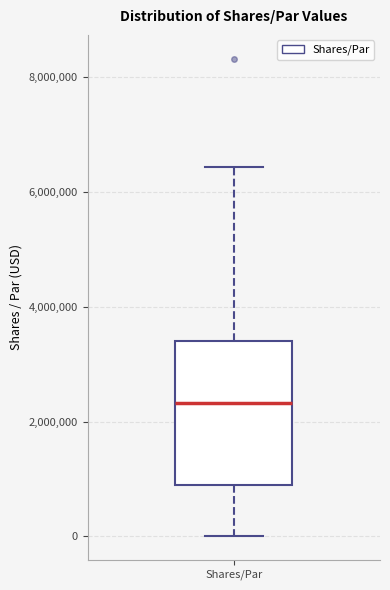

Where does the upper whisker of the box for Shares/Par end on the y-axis? The values are not printed on the chart, so give them approximately, as read against the axis.

6400000